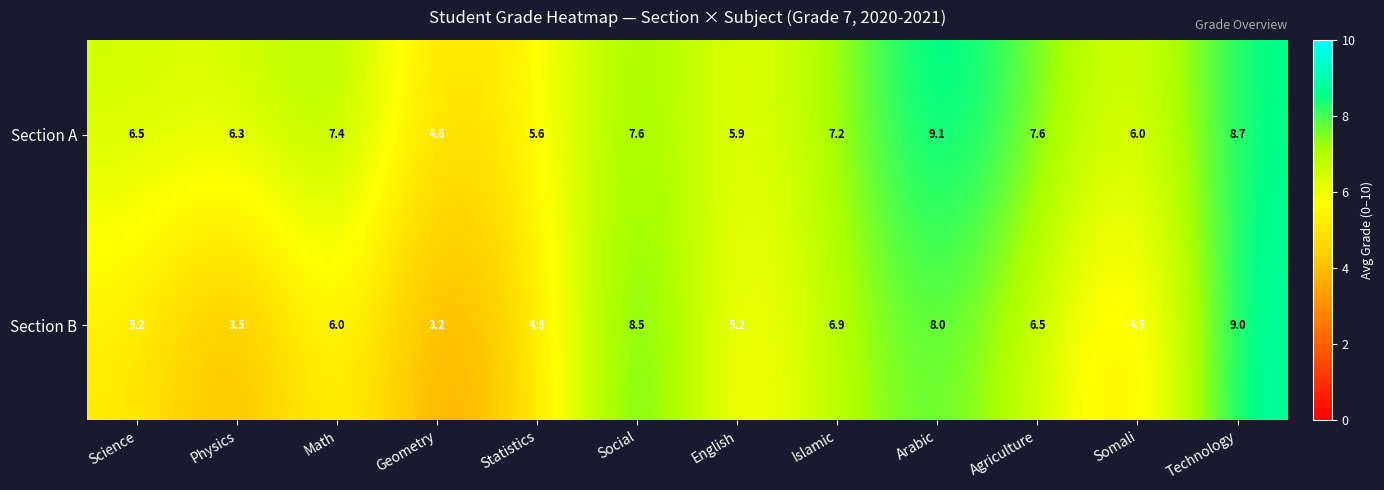

Between Physics and English, which series saw the biggest shift?

Section B